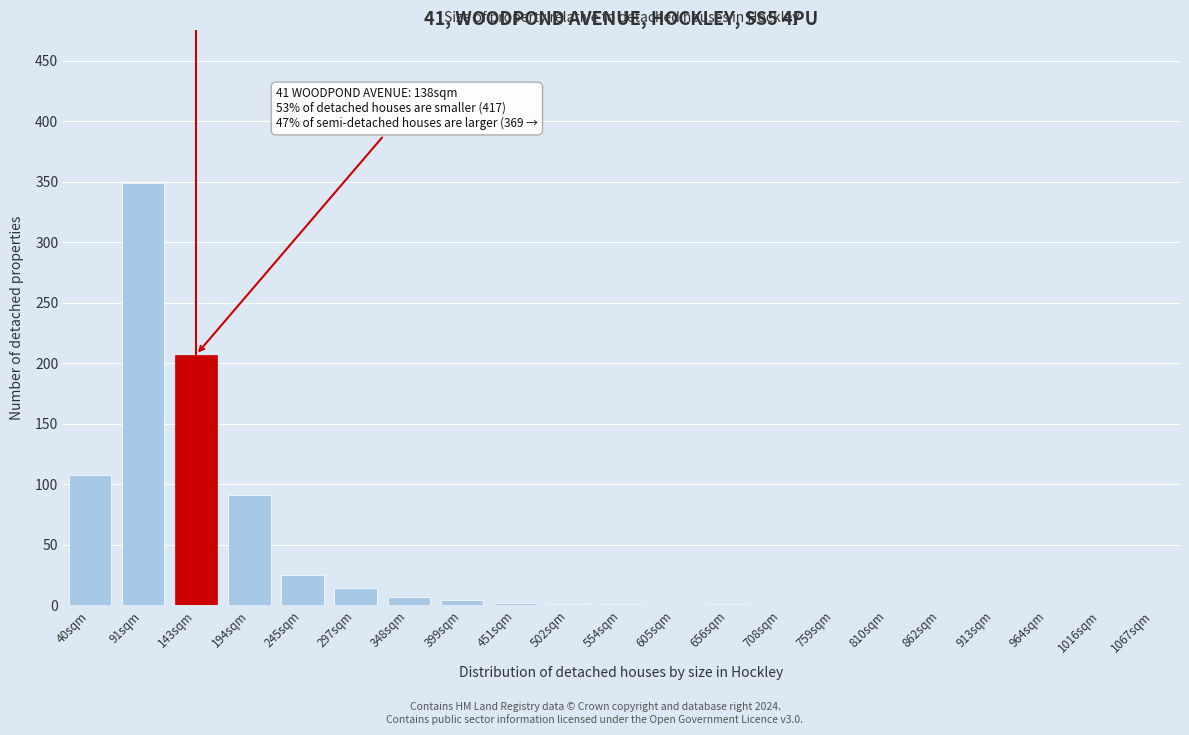

What is the maximum value shown in the chart?

349